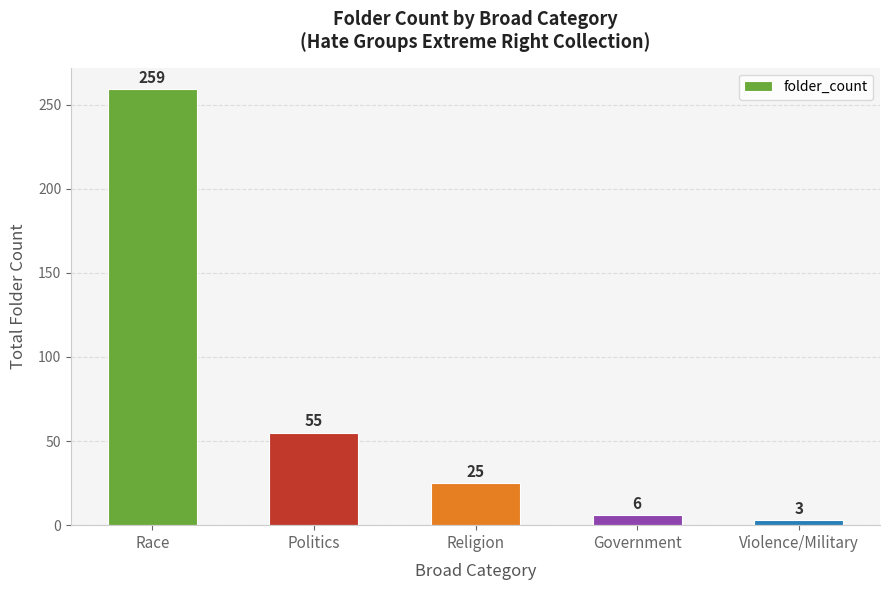

What is the smallest value displayed?

3